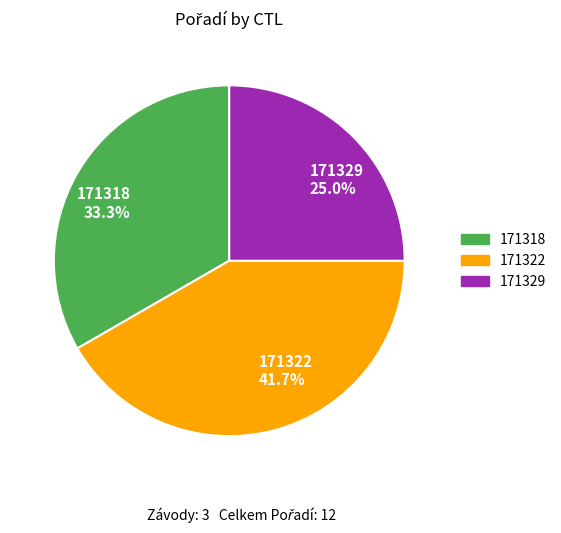

The 171322 slice represents 52% of the pie. True or false?

False